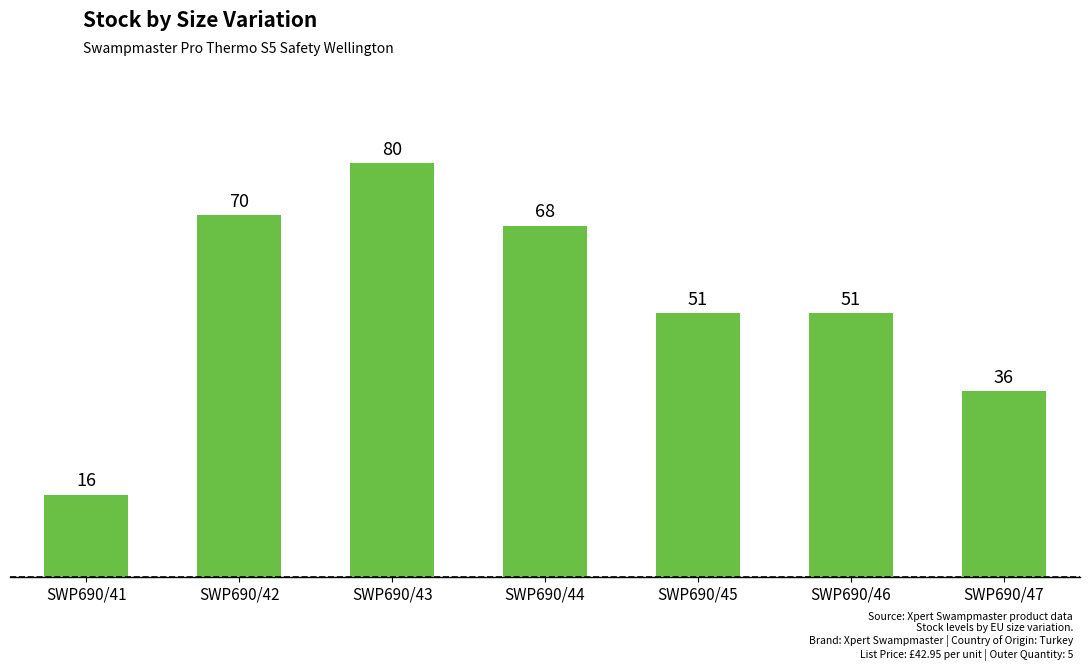

The value at SWP690/44 is 89. True or false?

False